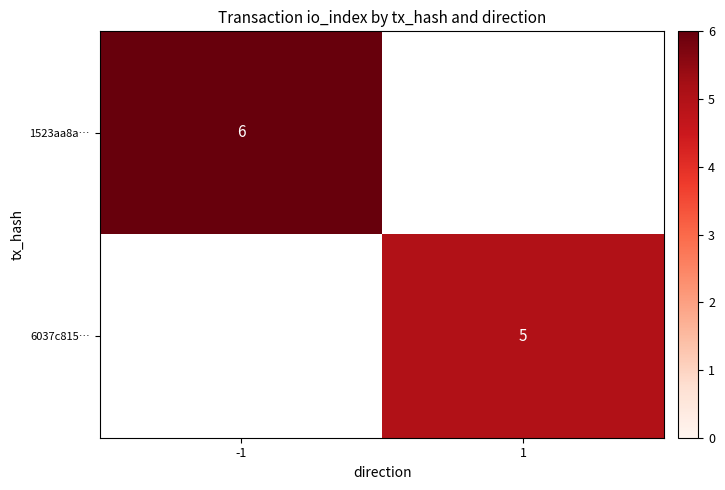

Is it true that 1523aa8a… equals 11 at -1?

False